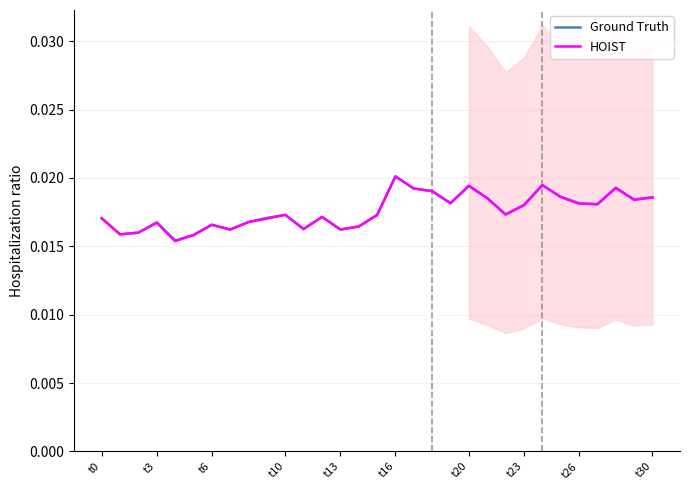

True or false: Ground Truth and HOIST intersect in this chart.

False